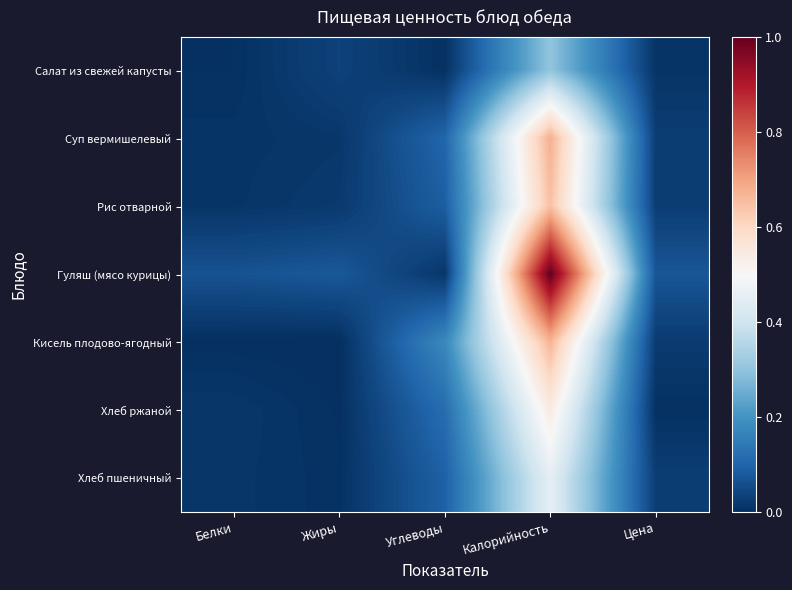

Which series changed the most between Белки and Калорийность?

Гуляш (мясо курицы)